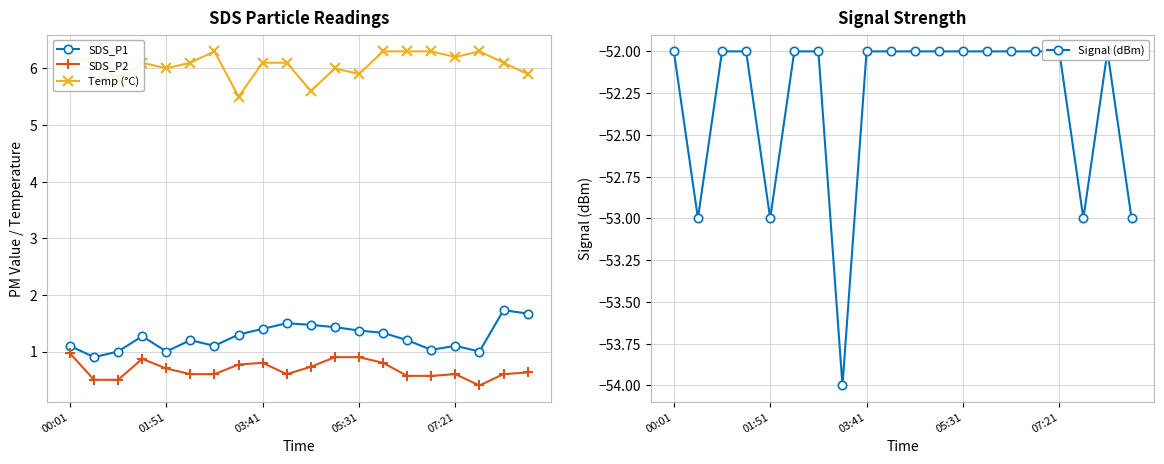

The value of Temp (°C) at 17 is 9.9. True or false?

False